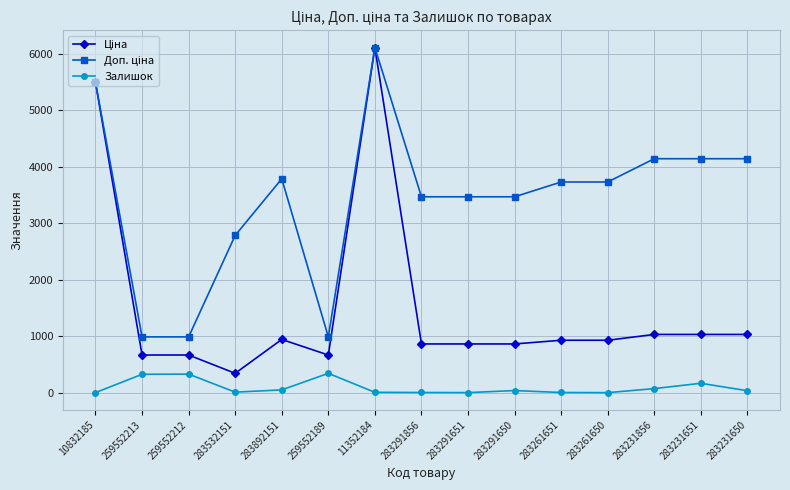

What position from the right is 283261650?

4